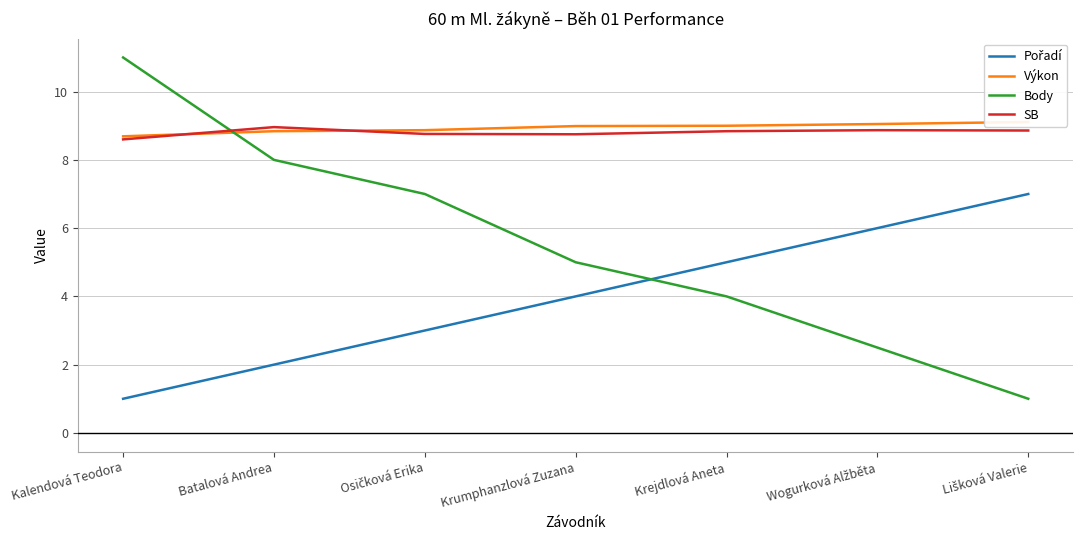

Between which two adjacent categories do SB and Body first intersect?

Kalendová Teodora and Batalová Andrea